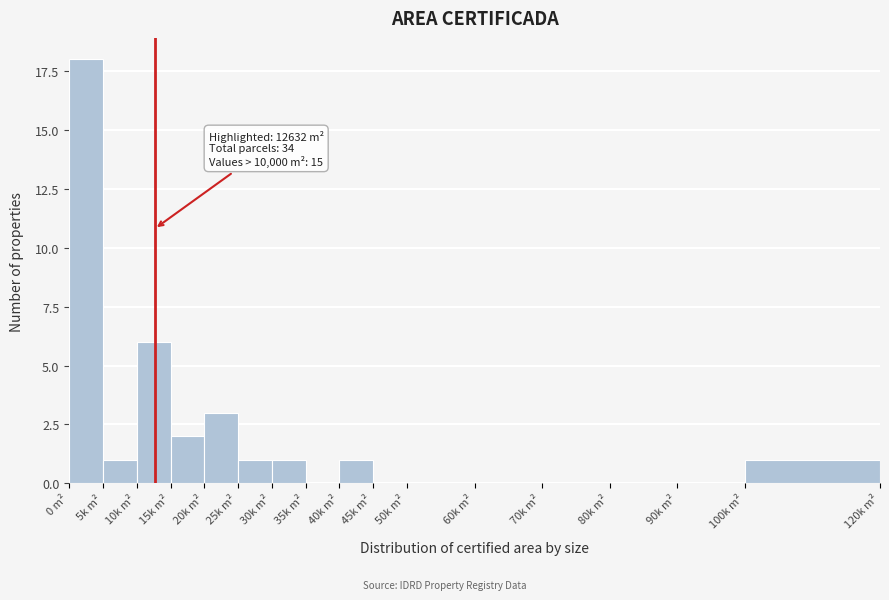

Reading left to right, extract all data points from this chart.

0 m²=18	5k m²=1	10k m²=6	15k m²=2	20k m²=3	25k m²=1	30k m²=1	35k m²=0	40k m²=1	45k m²=0	50k m²=0	60k m²=0	70k m²=0	80k m²=0	90k m²=0	100k m²=1